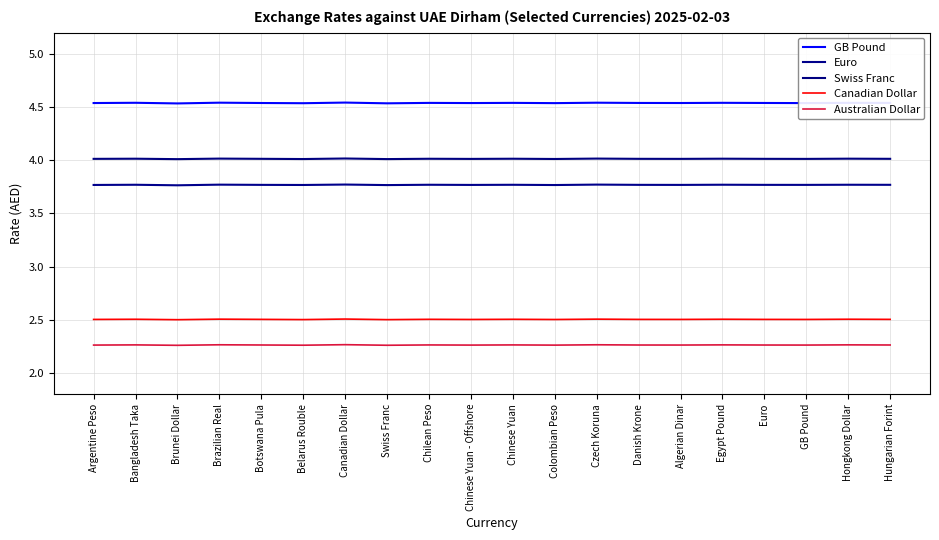

What is the spread (max minus min) of values at Chinese Yuan - Offshore?

2.3